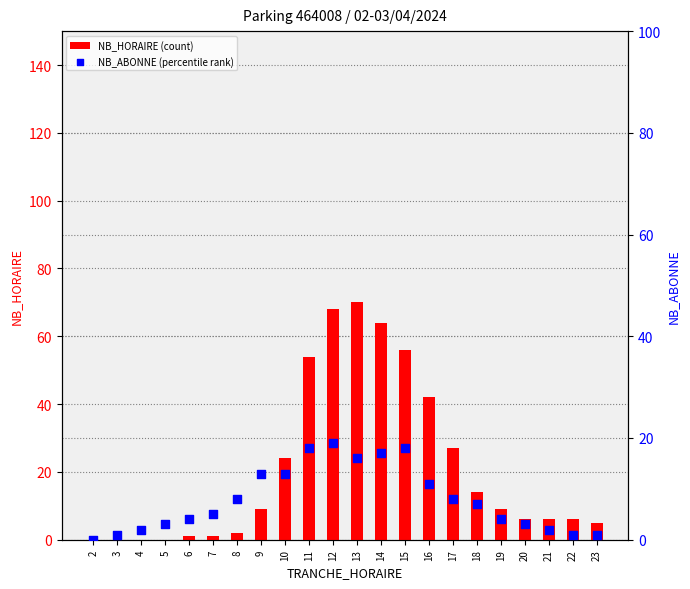

Is the value of NB_ABONNE (percentile rank) at 13 greater than the value of NB_HORAIRE (count) at 3?

Yes